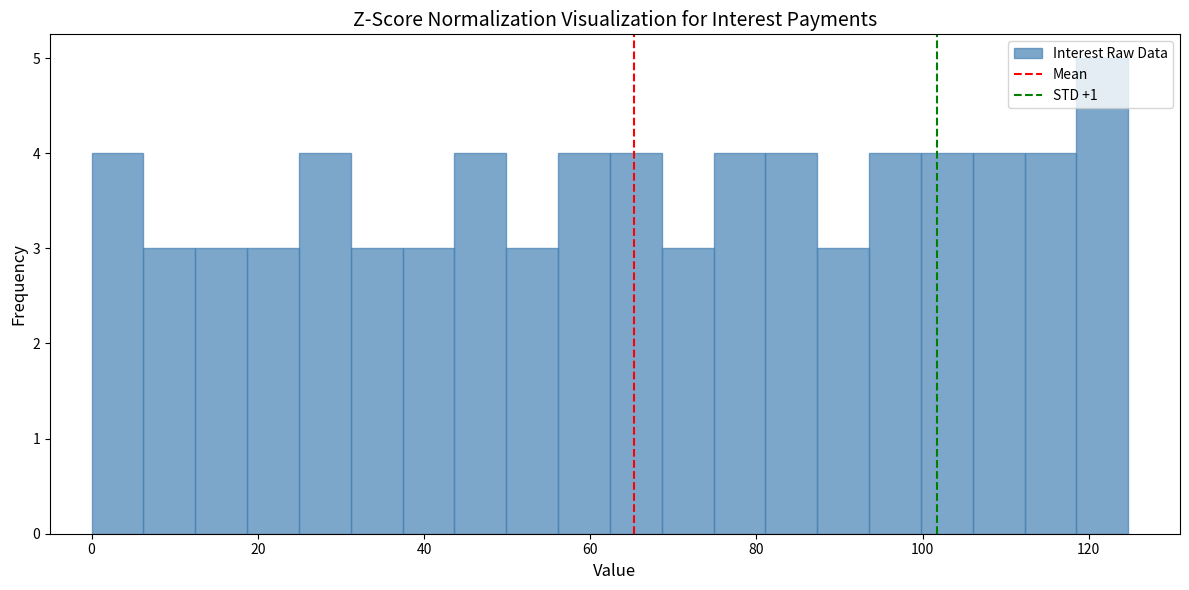

Around what value on the x-axis is the tallest bar? Give the approximate position of its centre, as read against the axis.

122